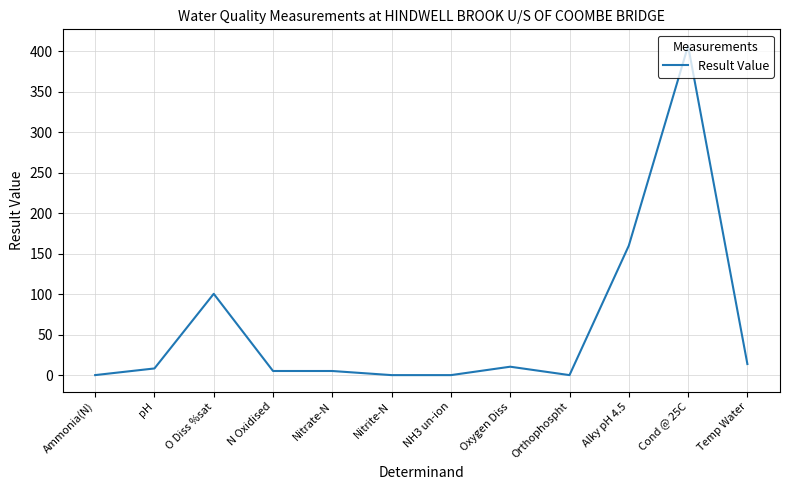

Which category has the highest value across all series?

Cond @ 25C